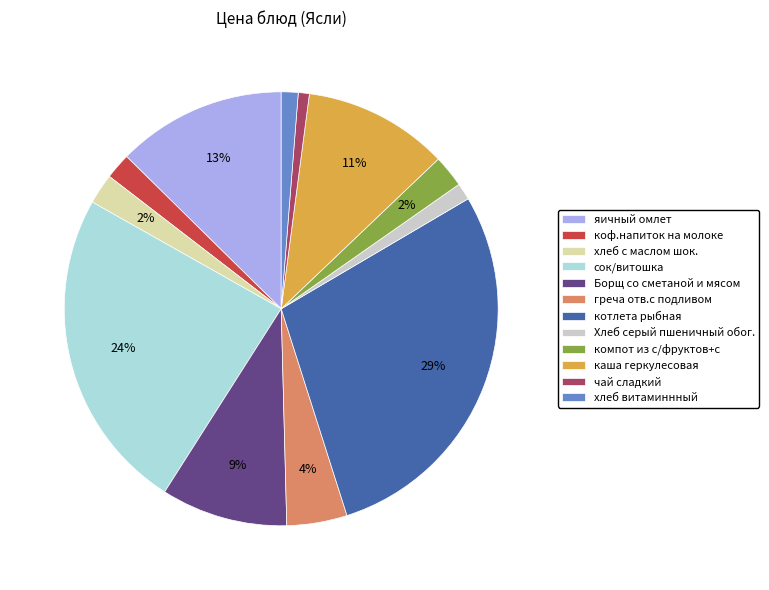

Is it true that Борщ со сметаной и мясом is 20% of the pie?

False